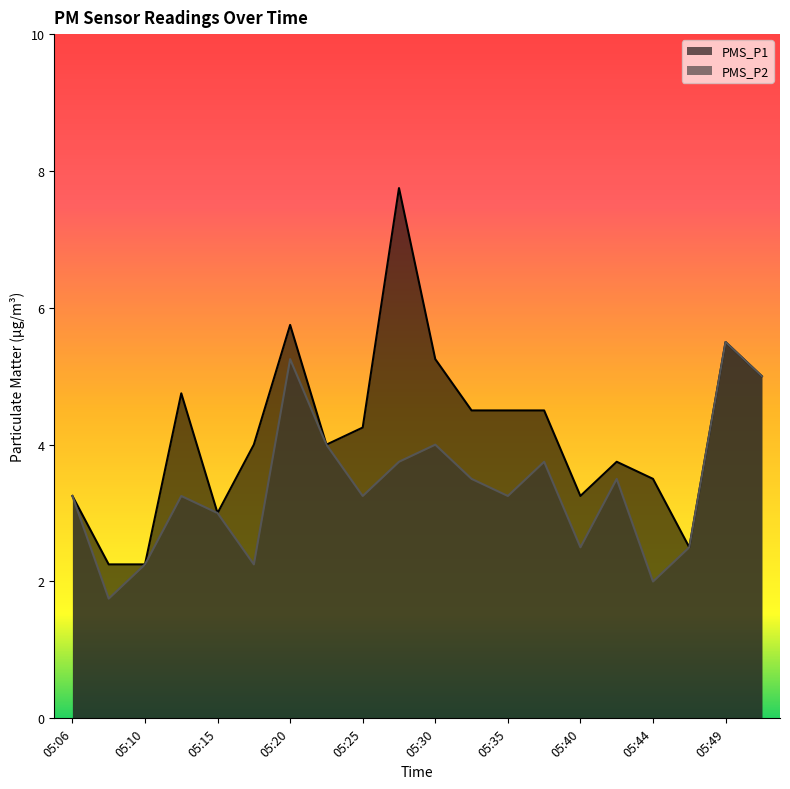

Is it true that PMS_P1 equals 4.0 at 05:23?

True